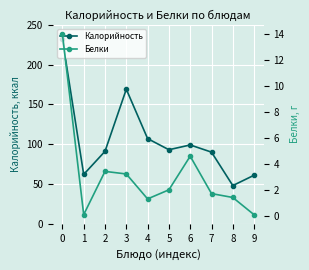

What is the sum of the Калорийность values at 2 and 0?

323